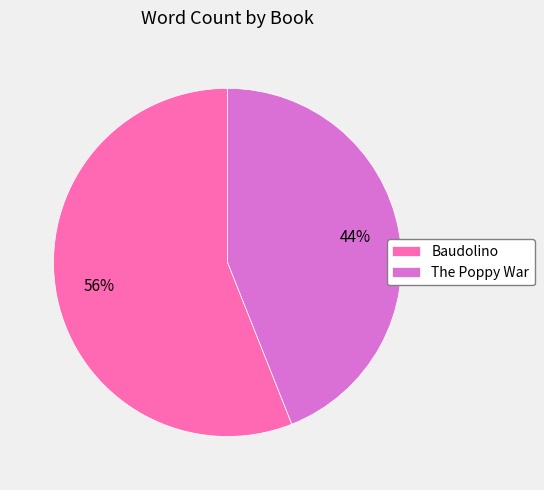

True or false: The Poppy War accounts for 44% of the total.

True